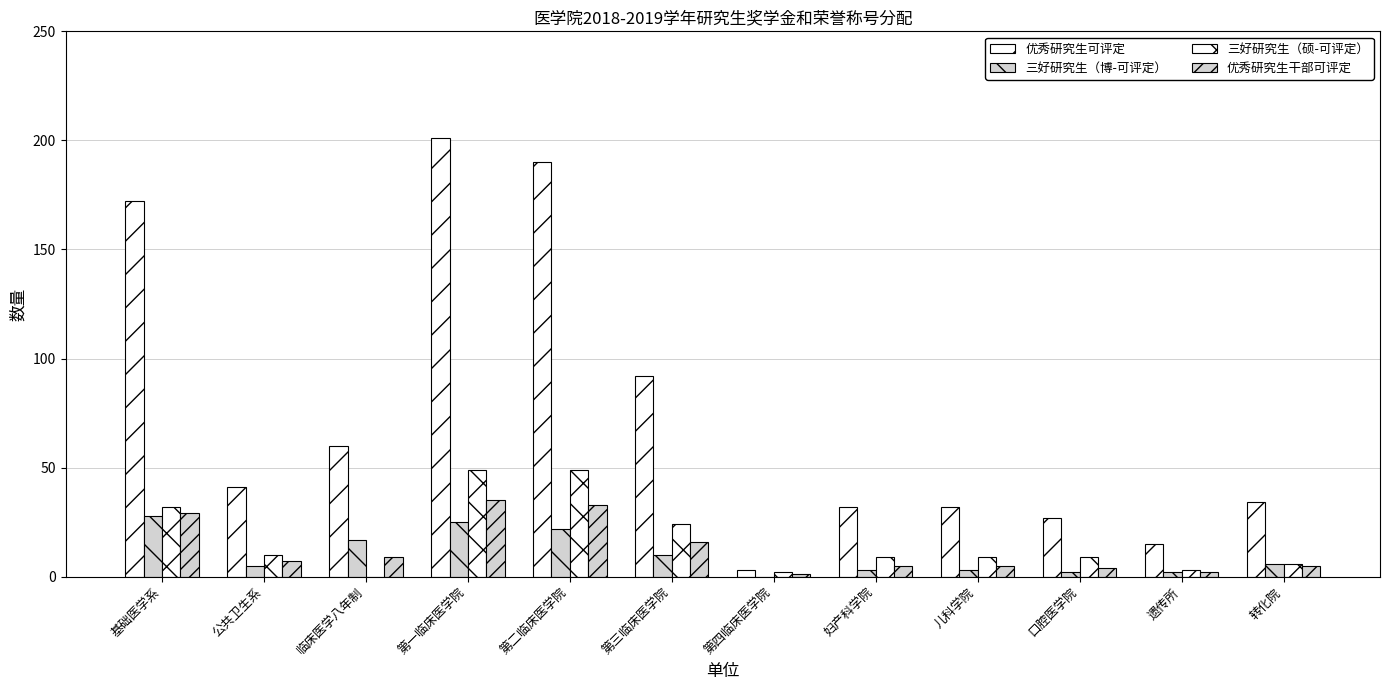

What is the label of the 2nd bar from the left?

公共卫生系